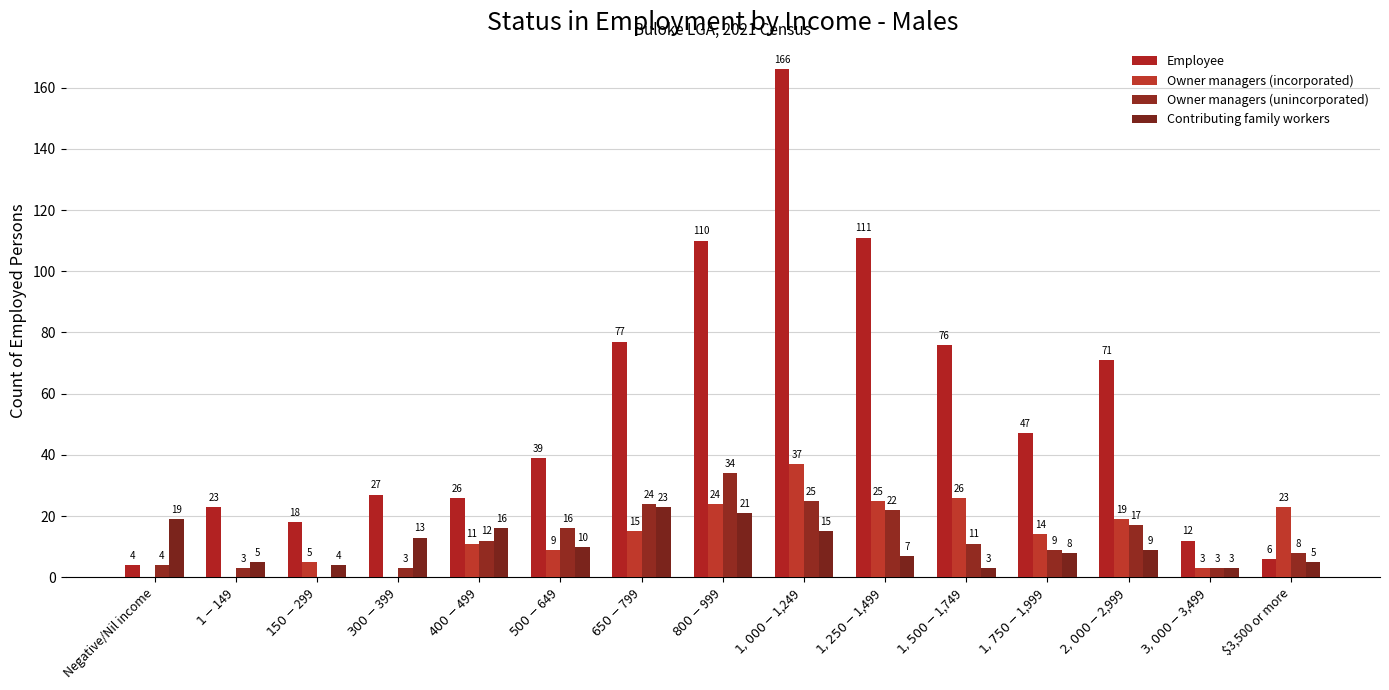

Count the number of categories in the chart.

15